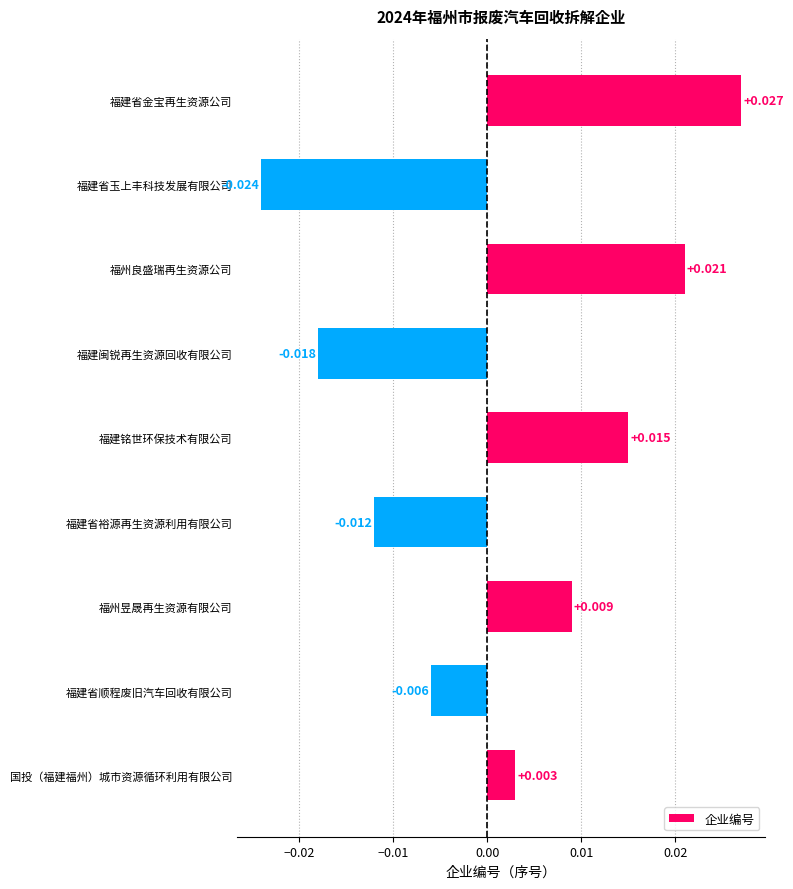

Which label corresponds to the smallest value in the chart?

福建省玉上丰科技发展有限公司